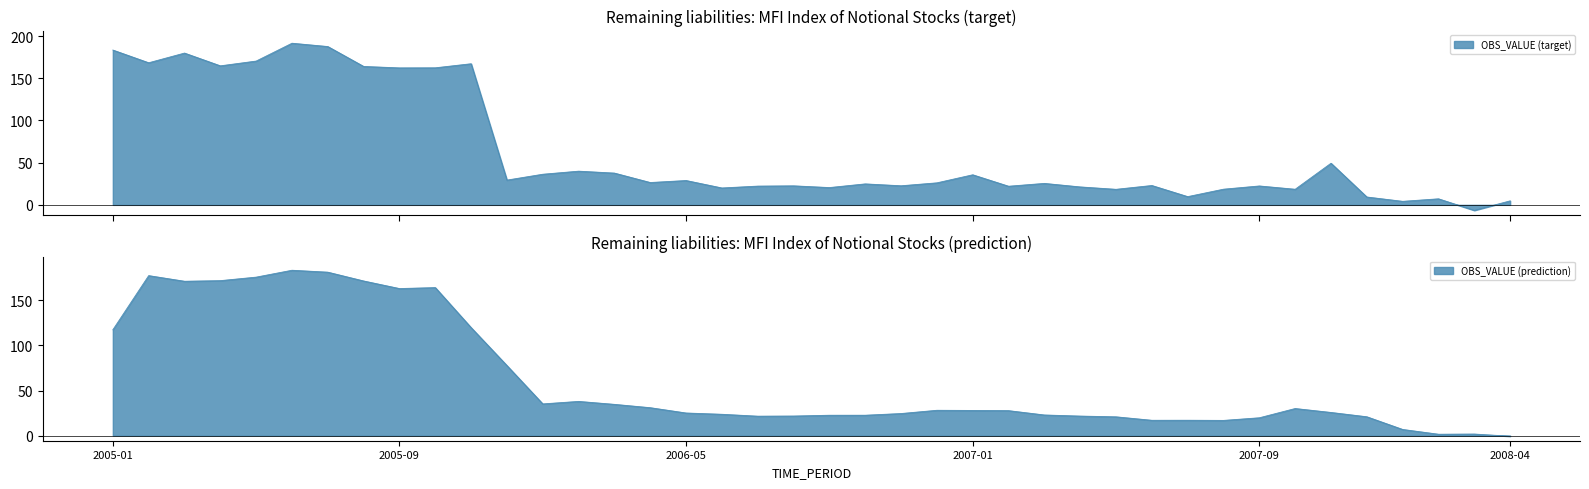

What is the sum of the values at 2007-04 and 2007-12?

30.6